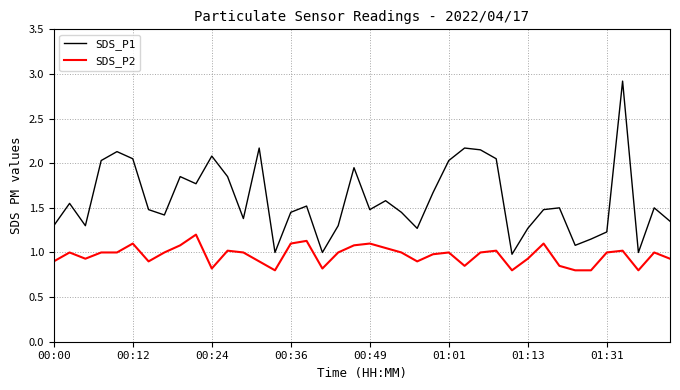

Which series has the widest spread of values?

SDS_P1